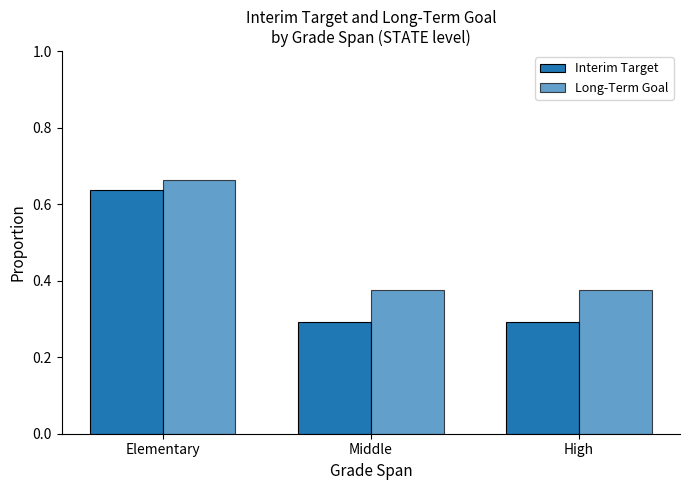

Reading right to left, transcribe all the data shown in this chart.

Interim Target: High=0.3	Middle=0.3	Elementary=0.6
Long-Term Goal: High=0.4	Middle=0.4	Elementary=0.7